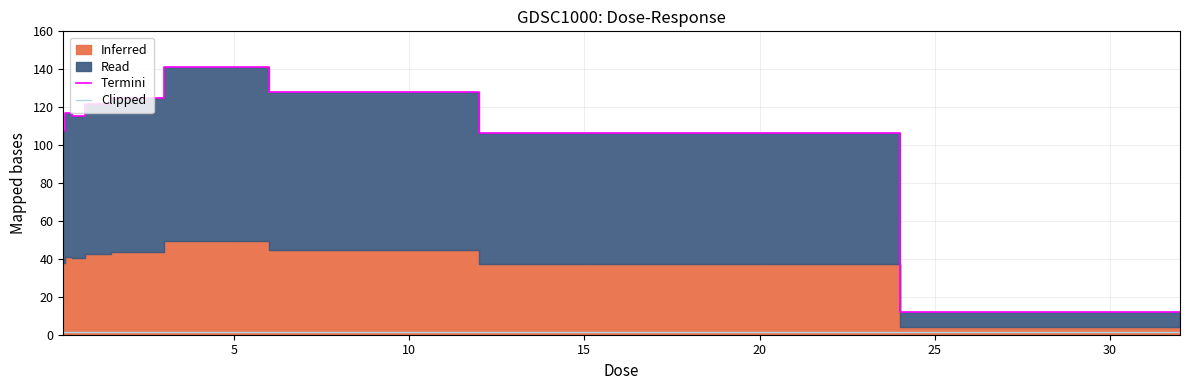

What is the minimum value for Termini?

11.8